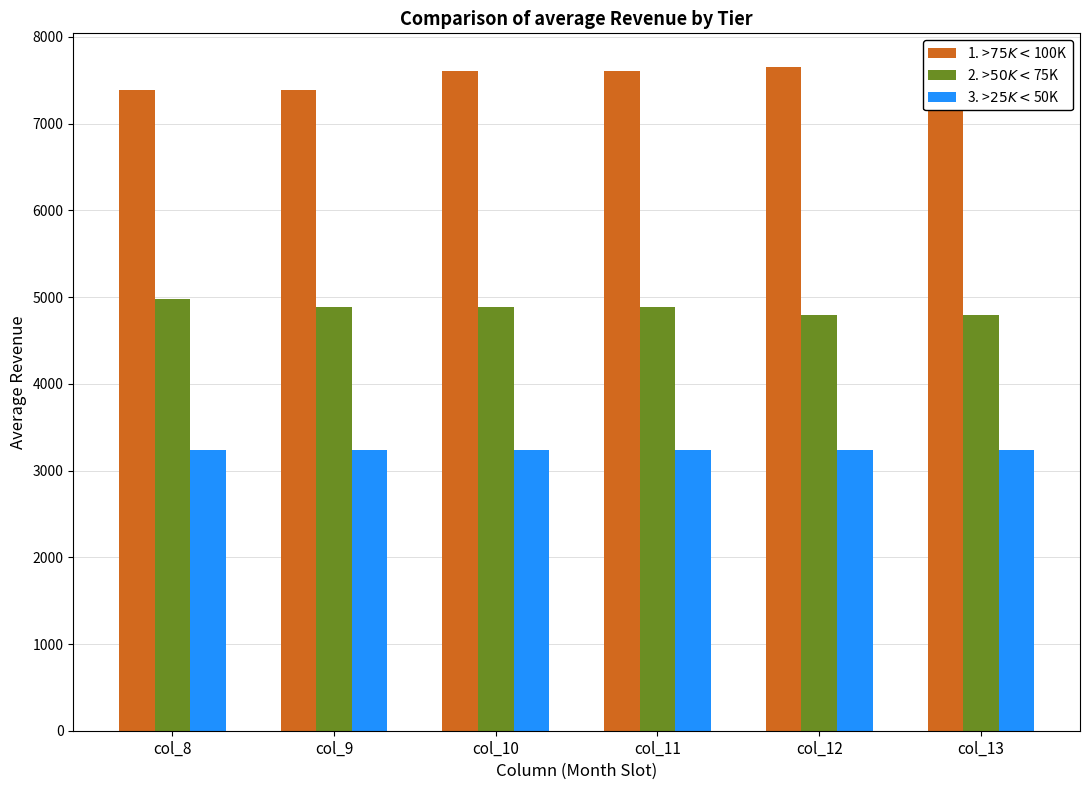

What value does the 2. >$50K <$75K series have at col_9?

4888.8